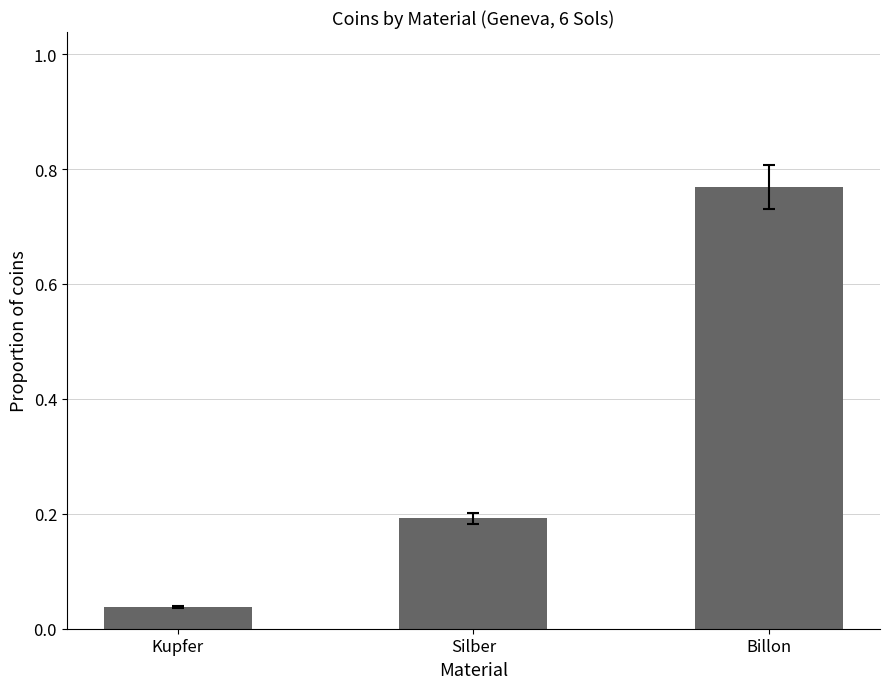

What is the label of the 2nd bar from the right?

Silber